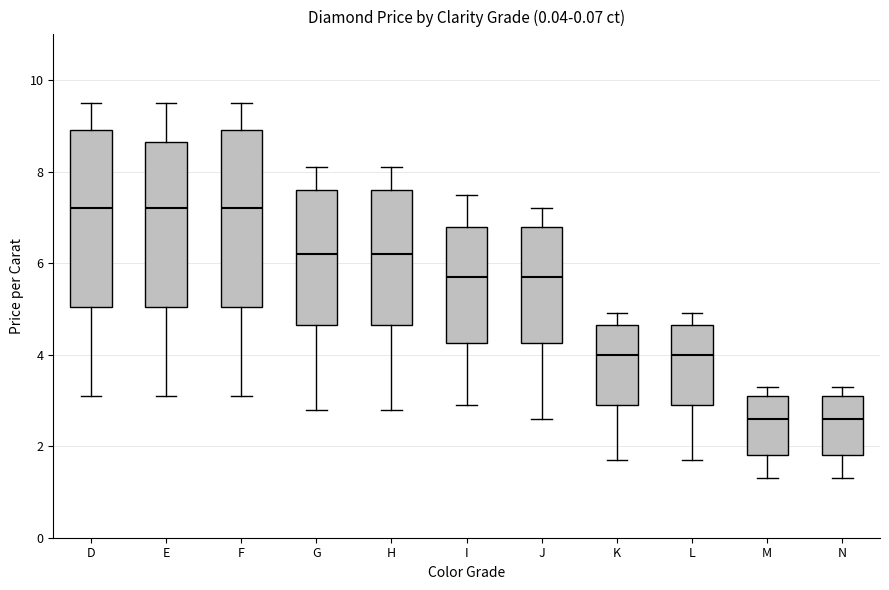

Where does the lower whisker of the box for D end on the y-axis? The values are not printed on the chart, so give them approximately, as read against the axis.

3.2